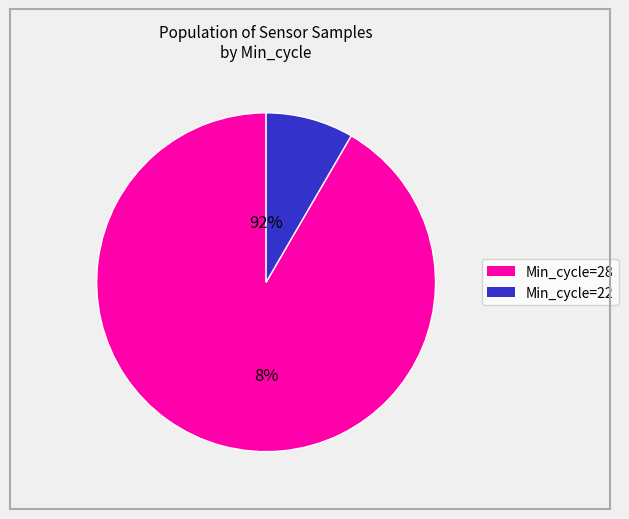

Is it true that 28 is 8% of the pie?

True